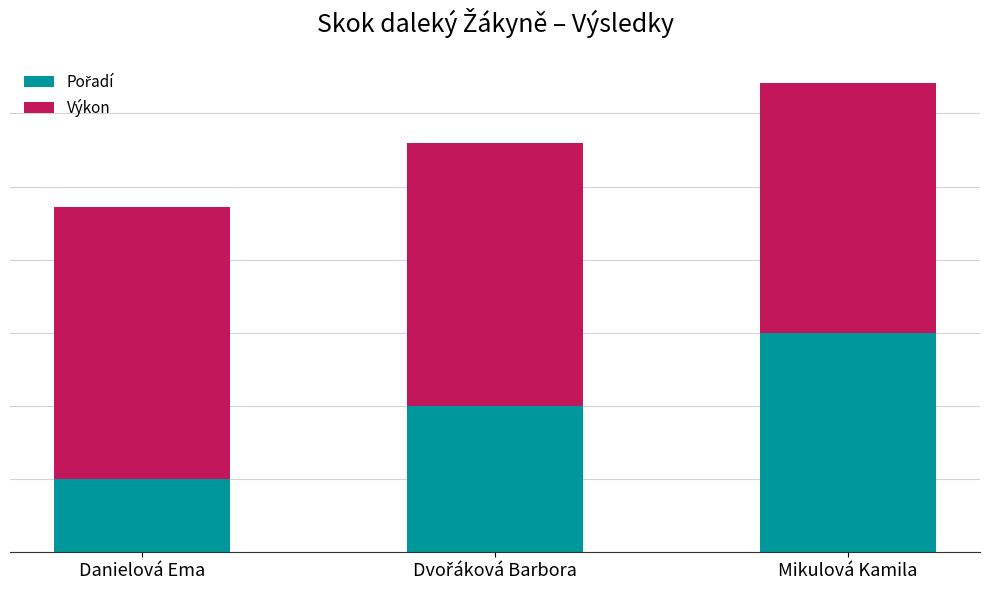

At Dvořáková Barbora, list the series in order from smallest to largest.

Pořadí, Výkon